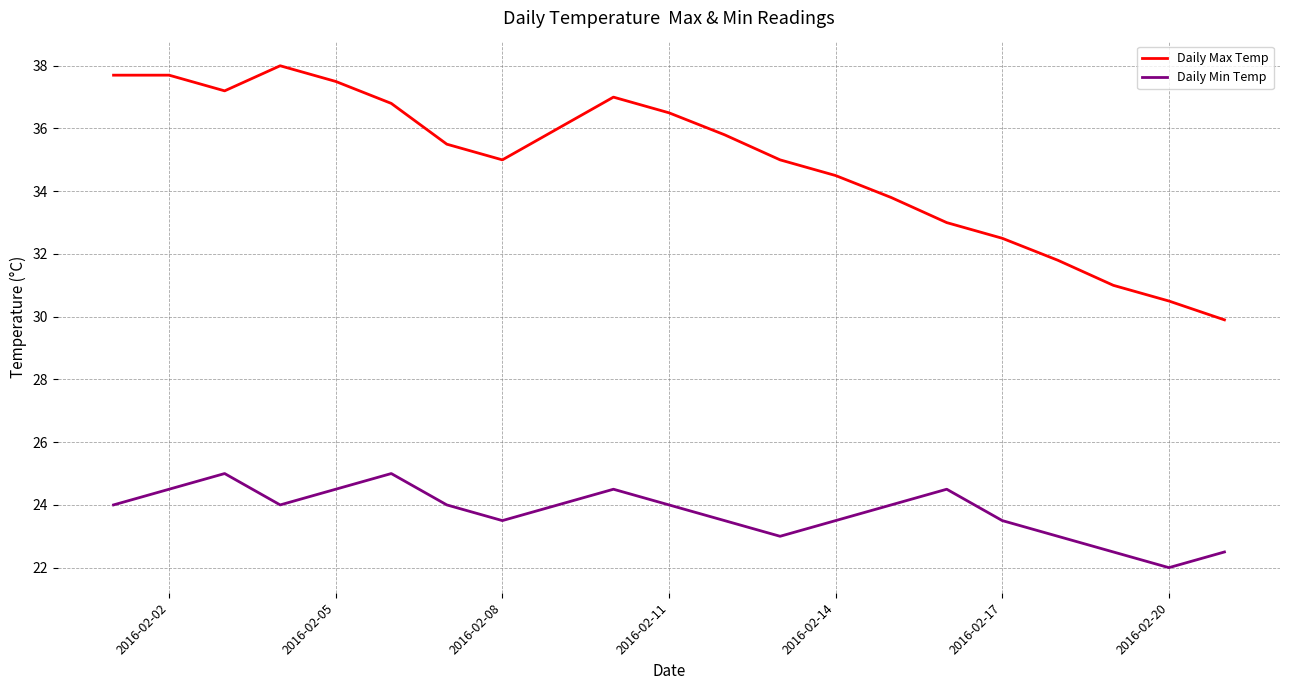

Which series has the largest range (max minus min)?

Daily Max Temp